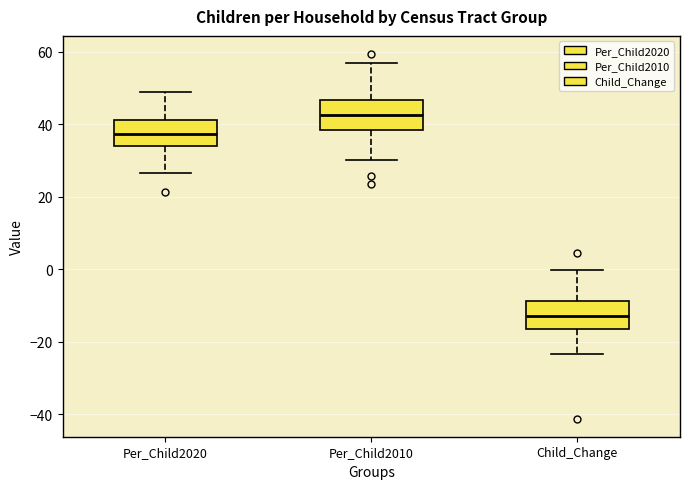

Where does the upper whisker of the box for Per_Child2010 end on the y-axis? The values are not printed on the chart, so give them approximately, as read against the axis.

56